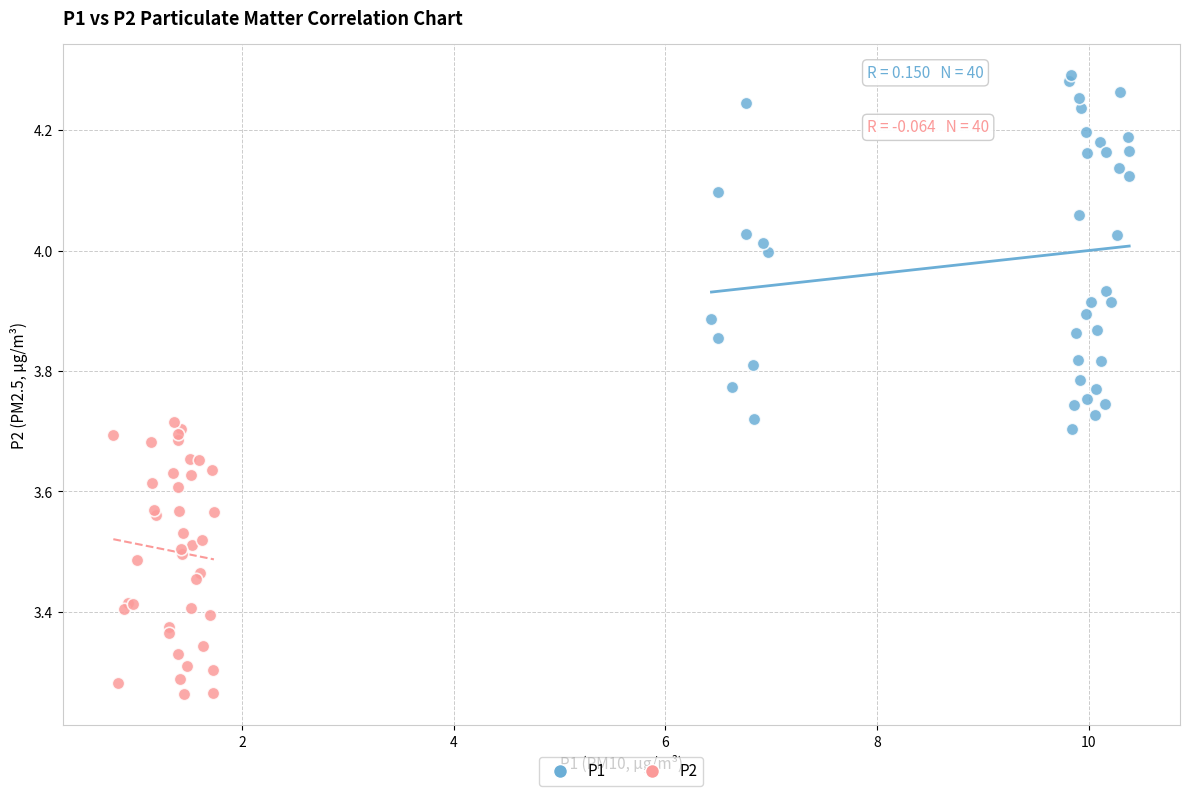

What are all the series names shown in the legend?

P1, P2